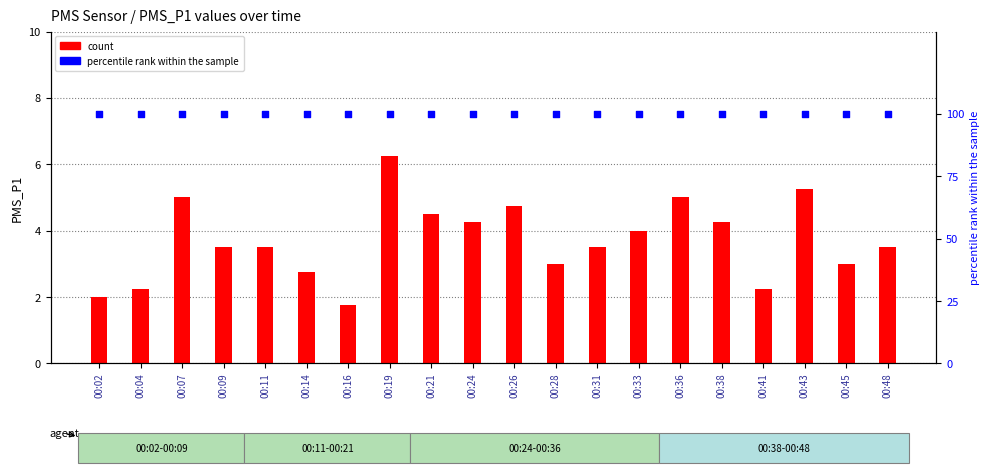

What is the total value across all series at 00:19?

106.2